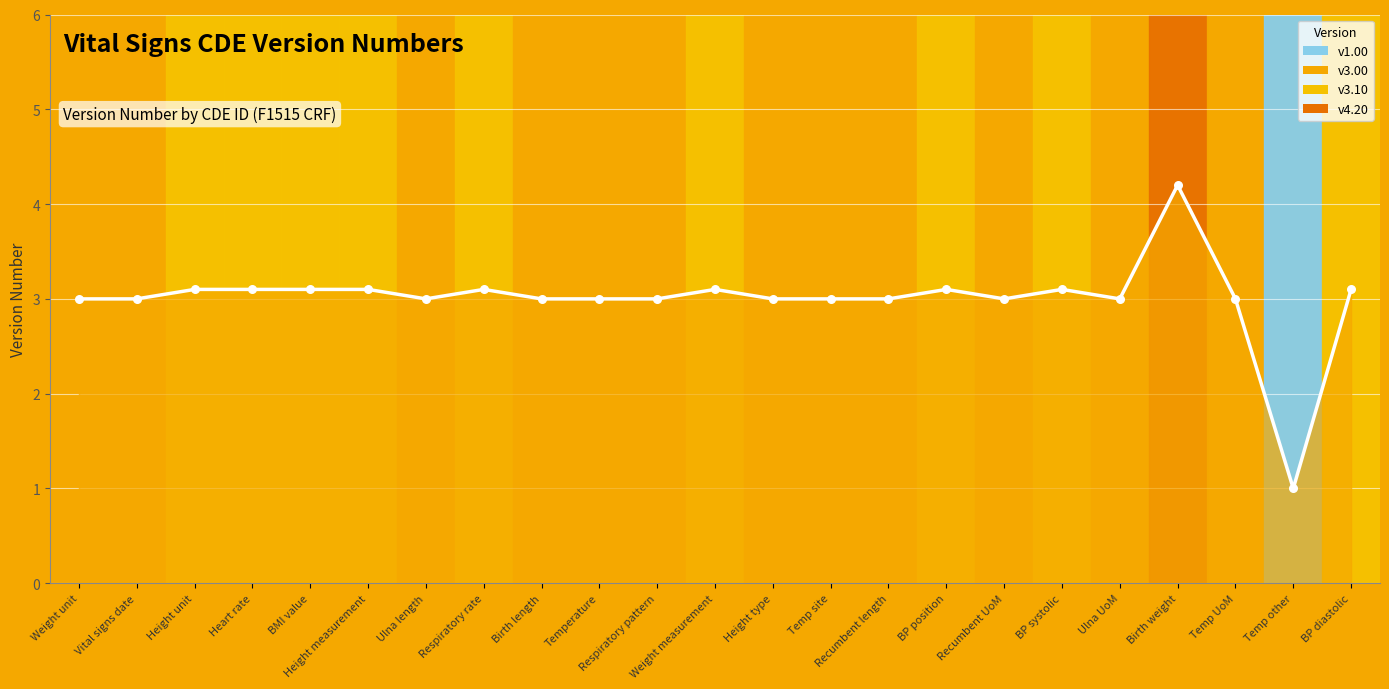

Approximately how many times larger is the value at Birth length compared to Vital signs date?

1.0